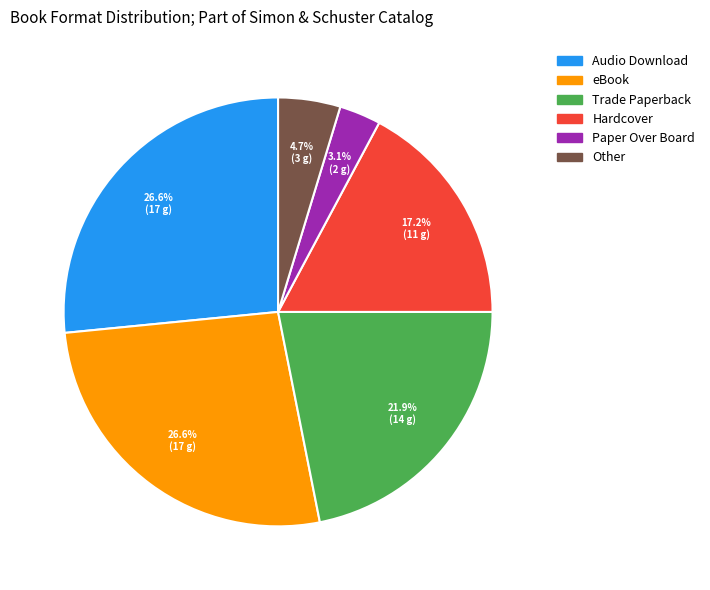

To the nearest percent, what is the difference between the Hardcover and Other slice percentages?

12%